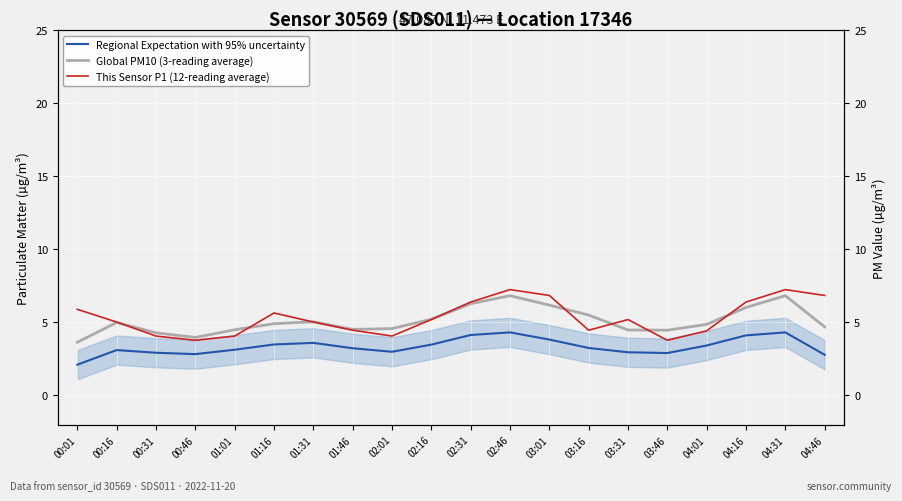

Is it true that Regional Expectation with 95% uncertainty equals 3.5 at 02:16?

True